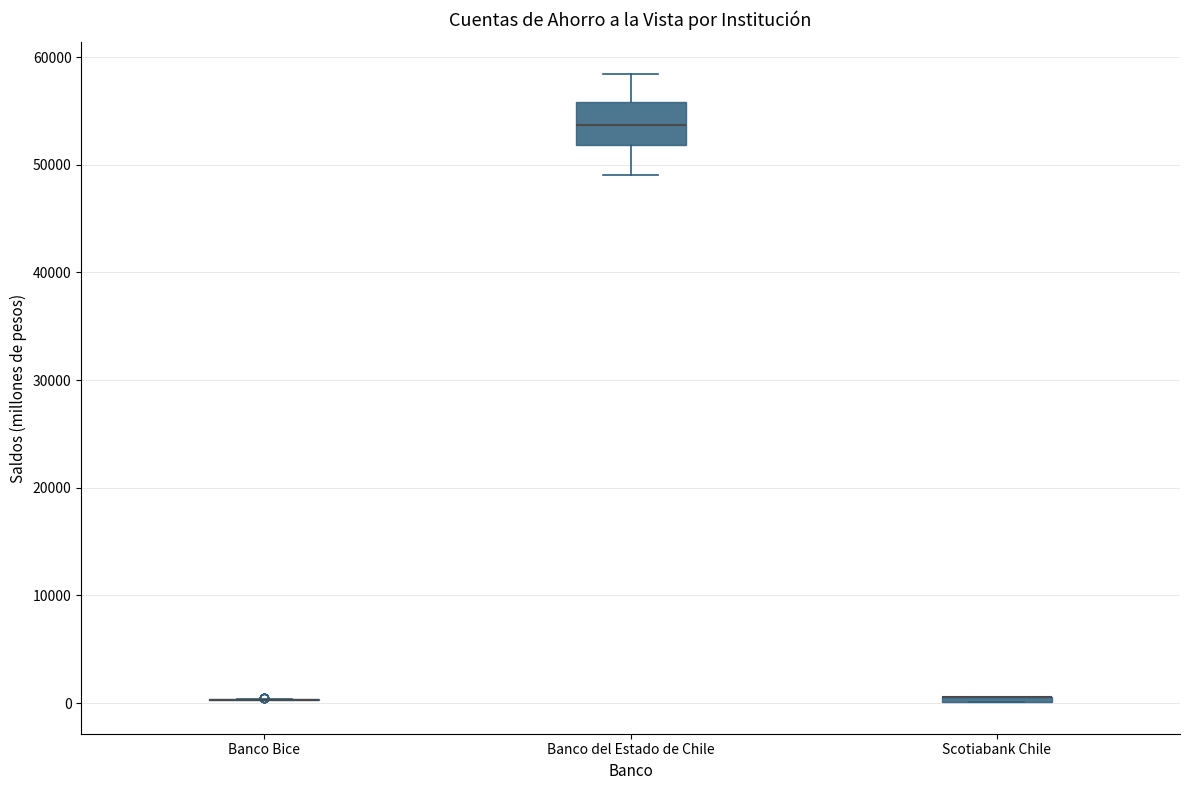

Which box is the tallest, from its lower edge to its upper edge?

Banco del Estado de Chile